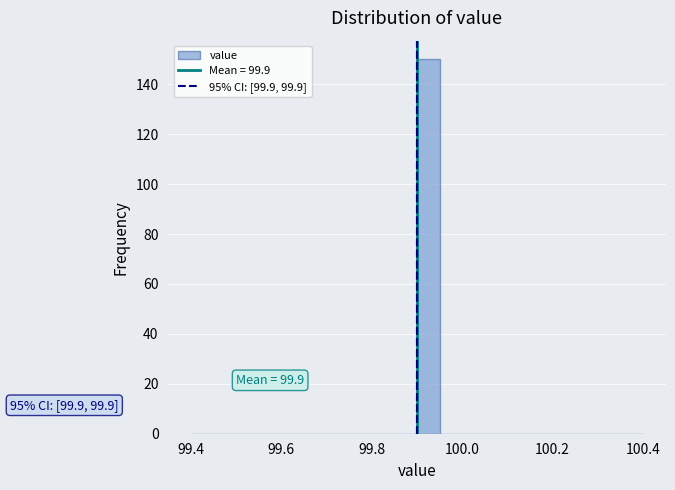

Read against the x-axis, roughly where is the centre of the tallest bar?

99.92